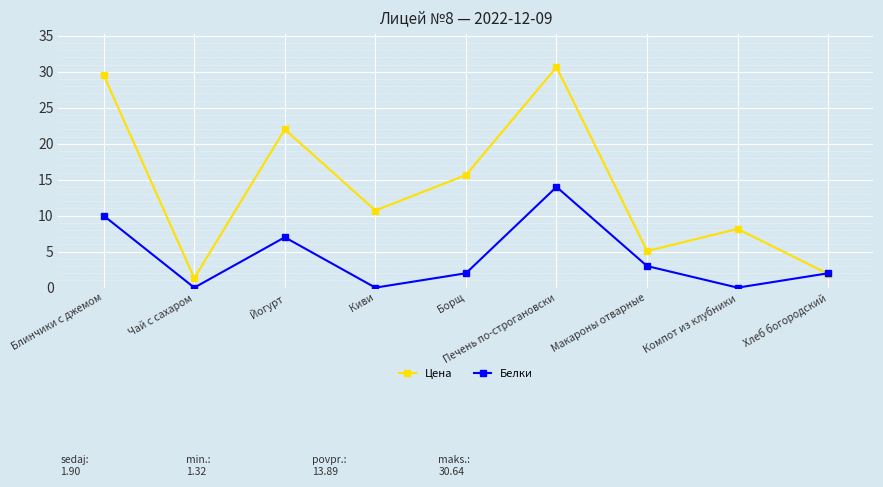

What is the value of the Цена point at the 4th from the left?

10.7